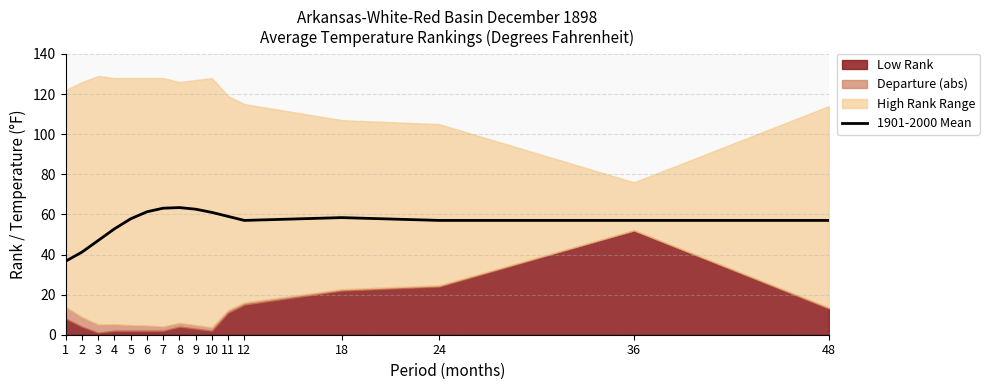

Approximately how many times larger is the value at 36 compared to 8?

0.9